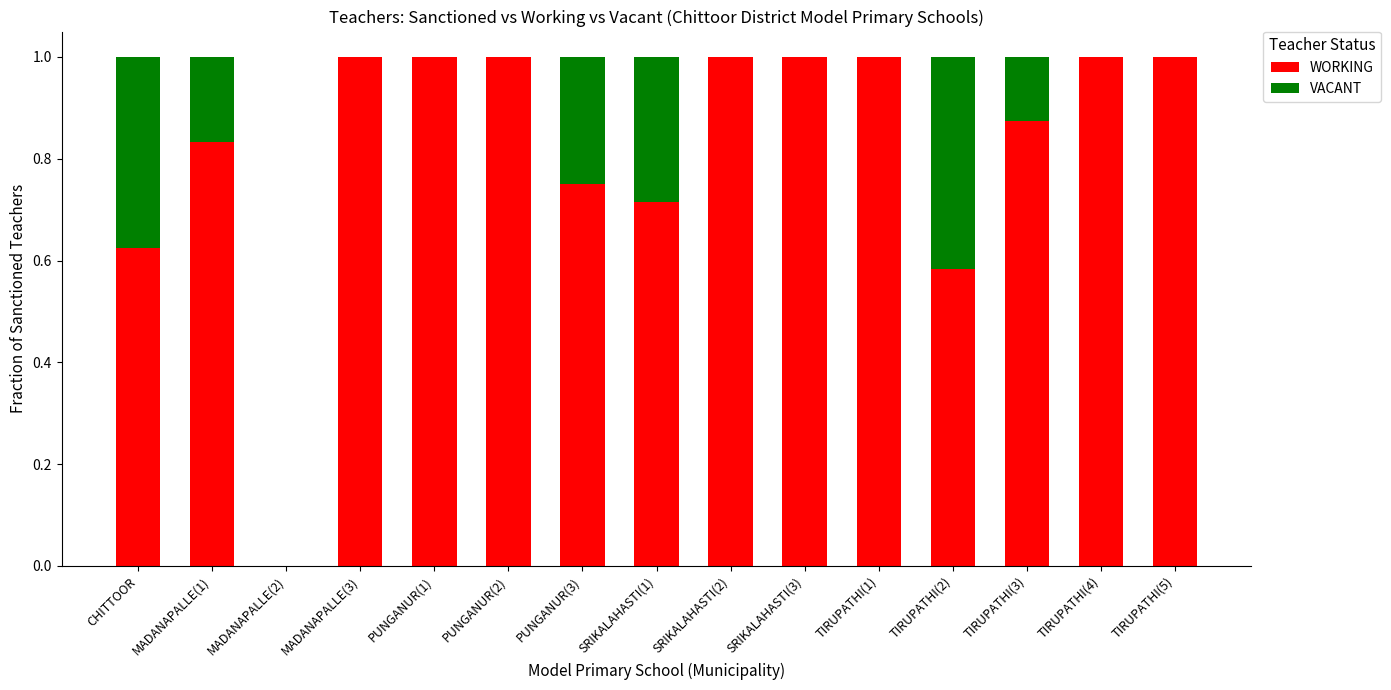

The value of WORKING at PUNGANUR(3) is 1.1. True or false?

False